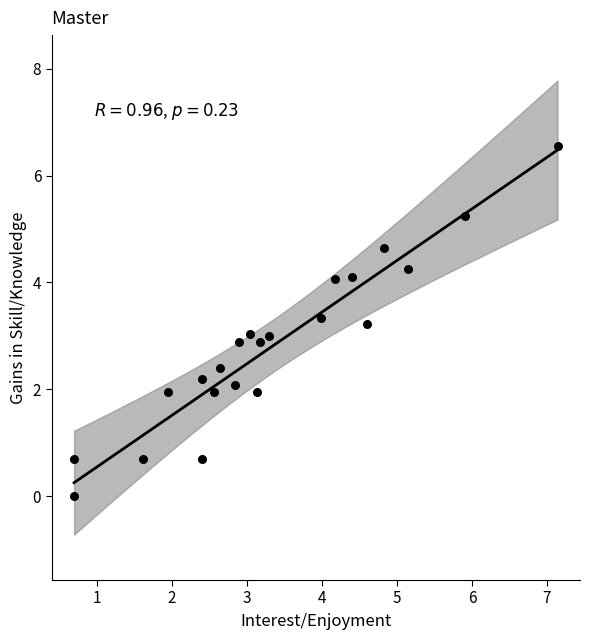

What is the range of X values (max minus min)?

6.4